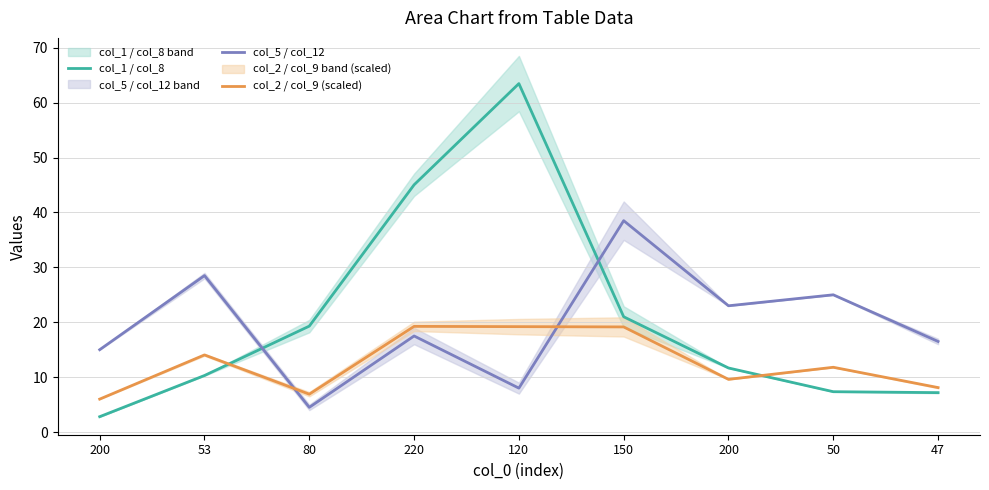

What is the approximate value of col_1 / col_8 at 200?

2.8